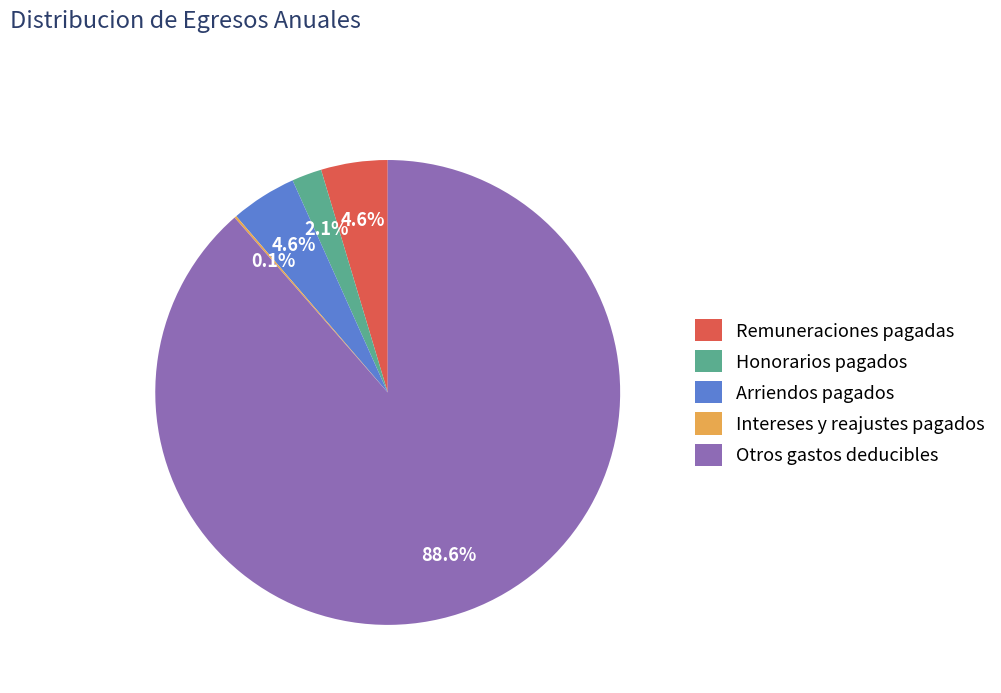

Which has a higher value, Arriendos pagados or Otros gastos deducibles?

Otros gastos deducibles